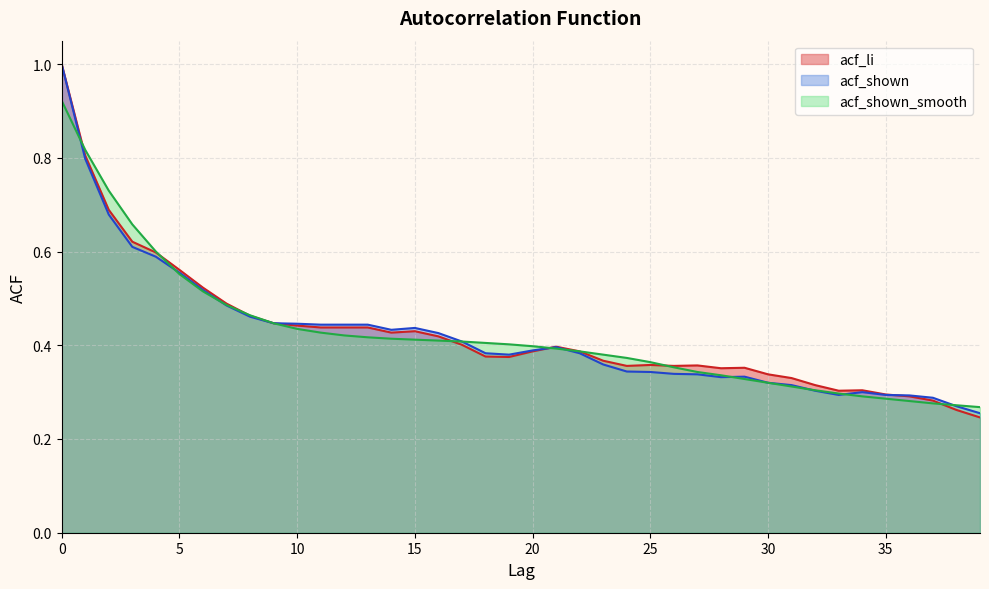

Which series has the largest total across all categories?

acf_li